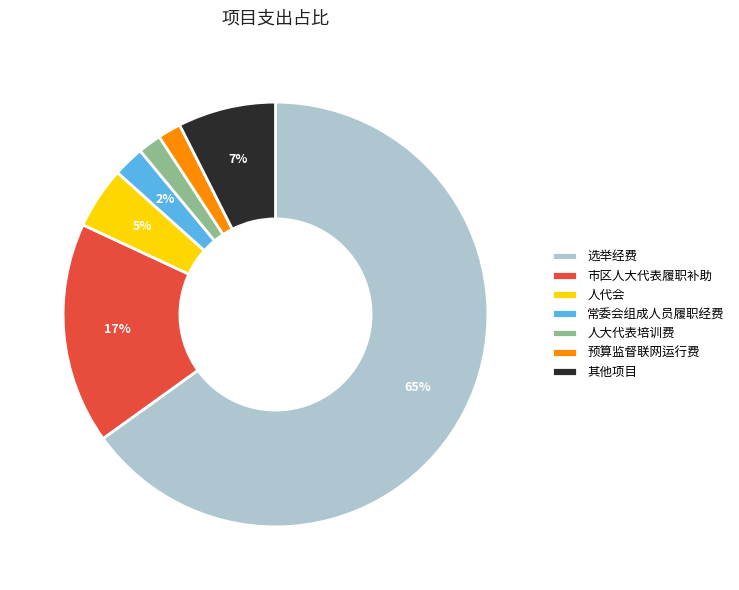

What is the ratio of the value at 常委会组成人员履职经费 to the value at 其他项目?

0.3